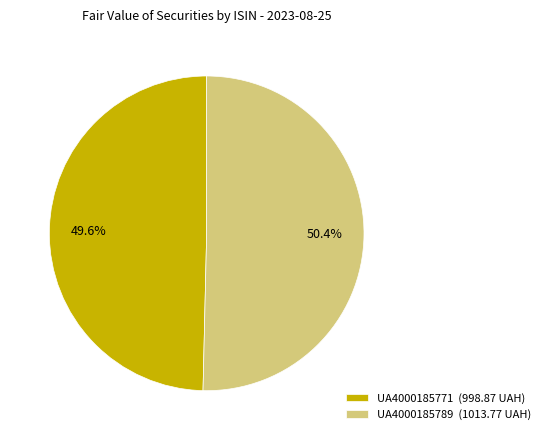

Combined, do UA4000185789 and UA4000185771 account for over 50%?

Yes